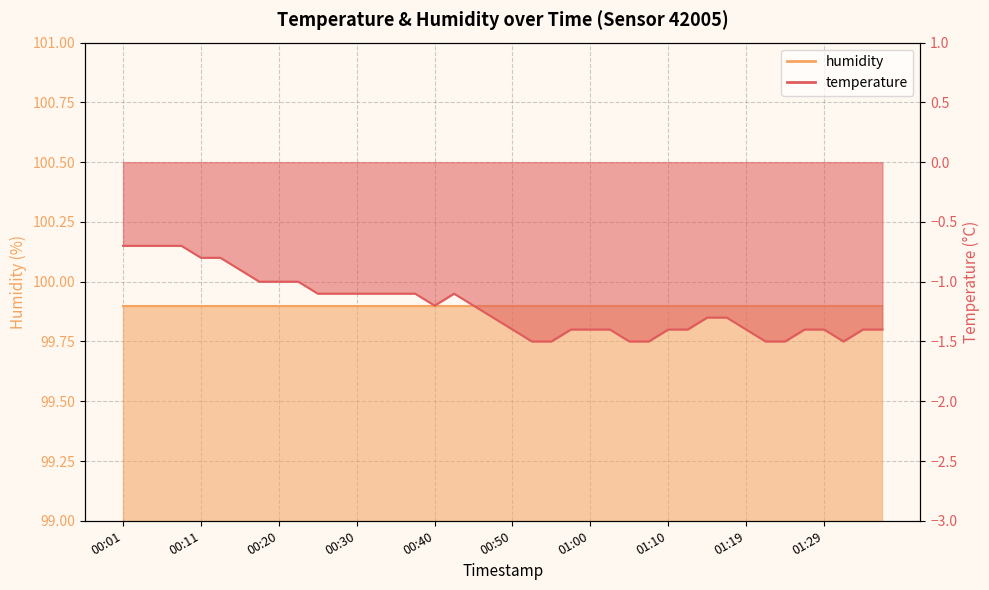

The chart shows a value of -0.9 at 00:50. True or false?

False